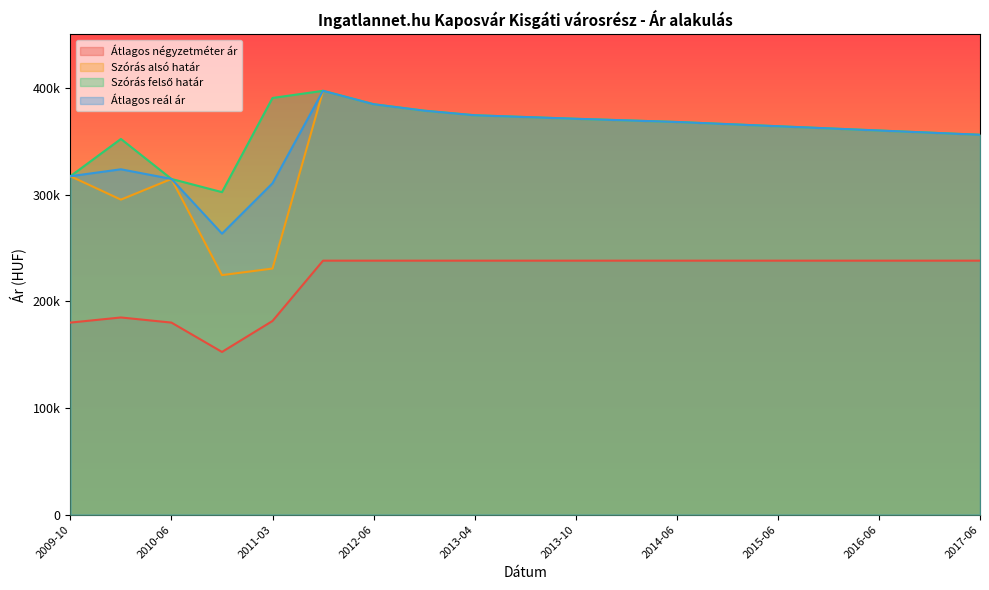

Where is the first local minimum for Szórás alsó határ?

2010-01